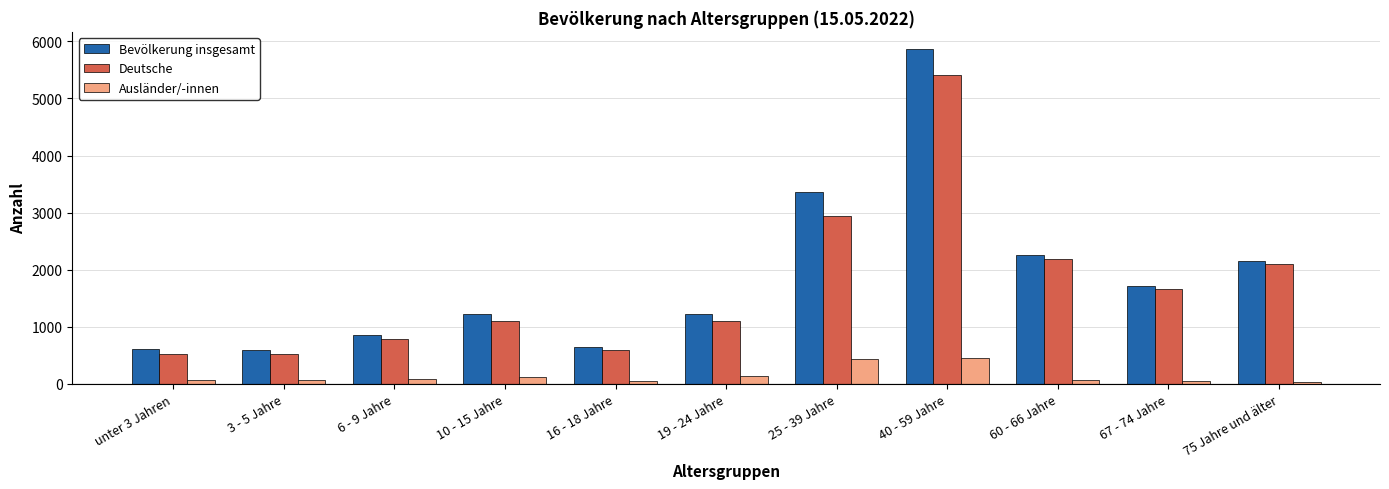

How many values in the Deutsche series are below 1108?

5